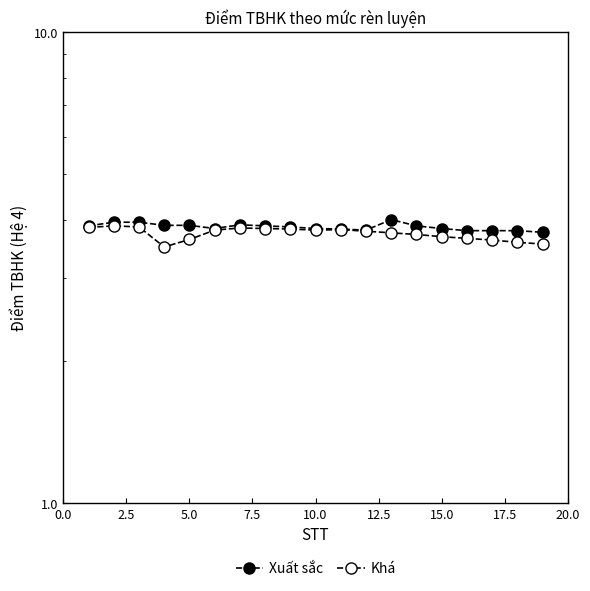

What is the maximum value for Xuất sắc?

4.0